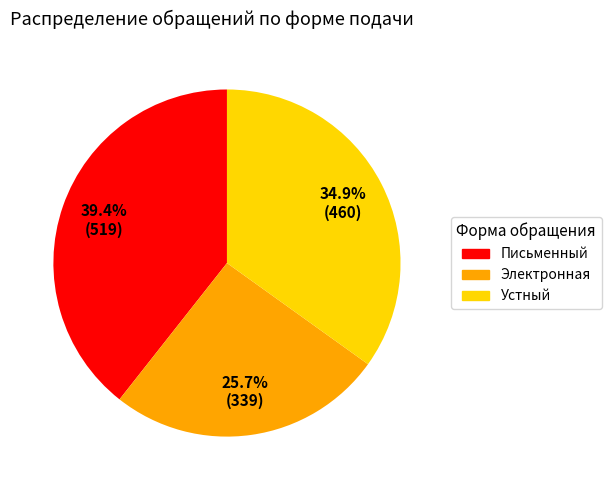

Count the number of slices in the pie.

3